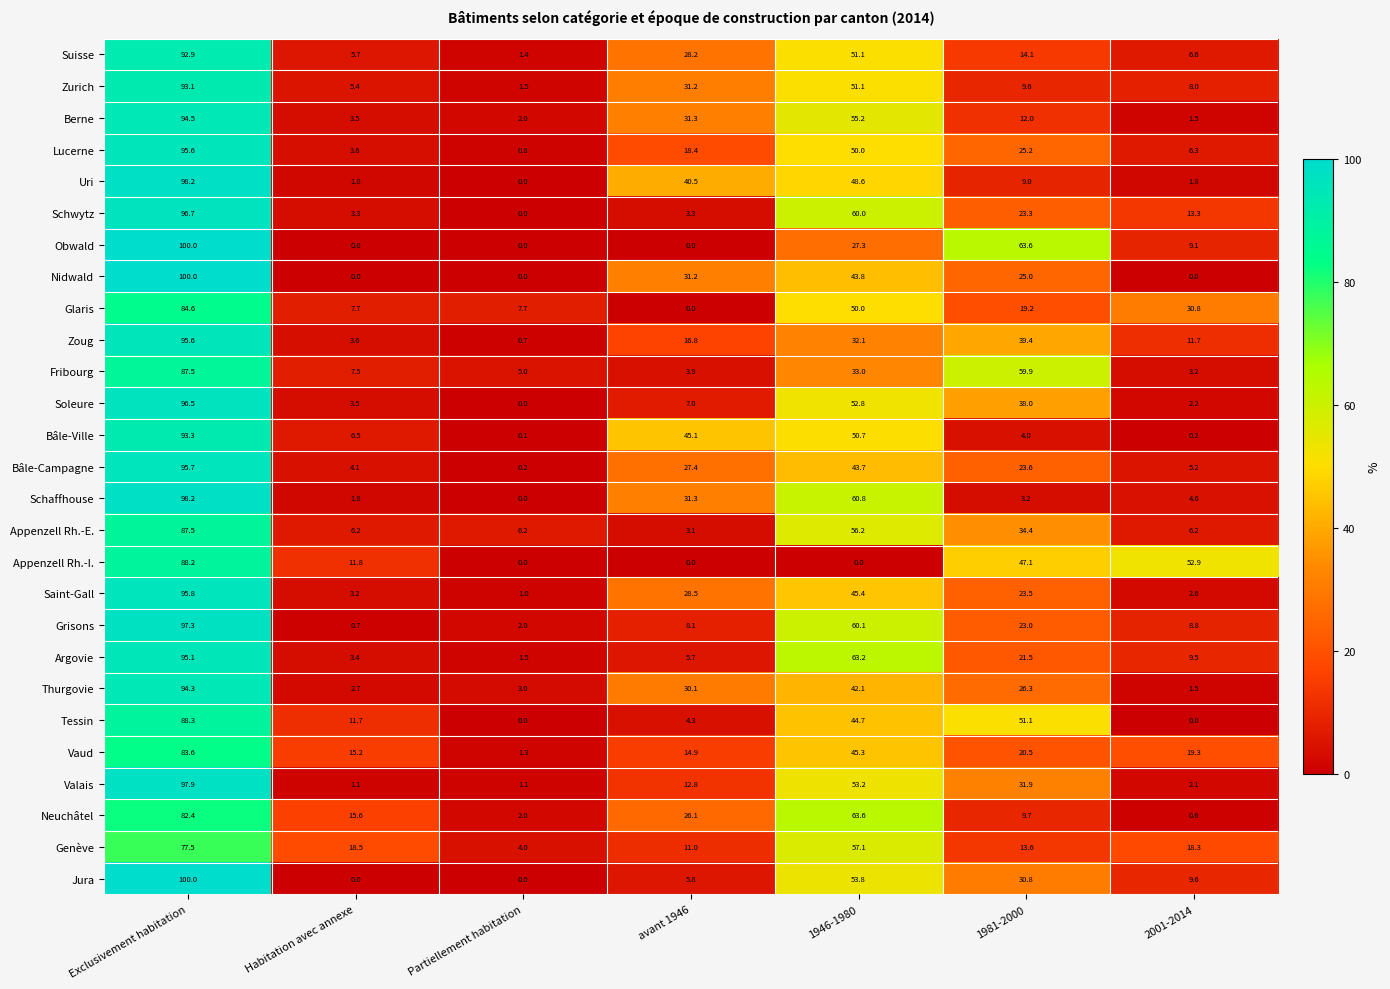

What is the total value across all series at avant 1946?

466.0